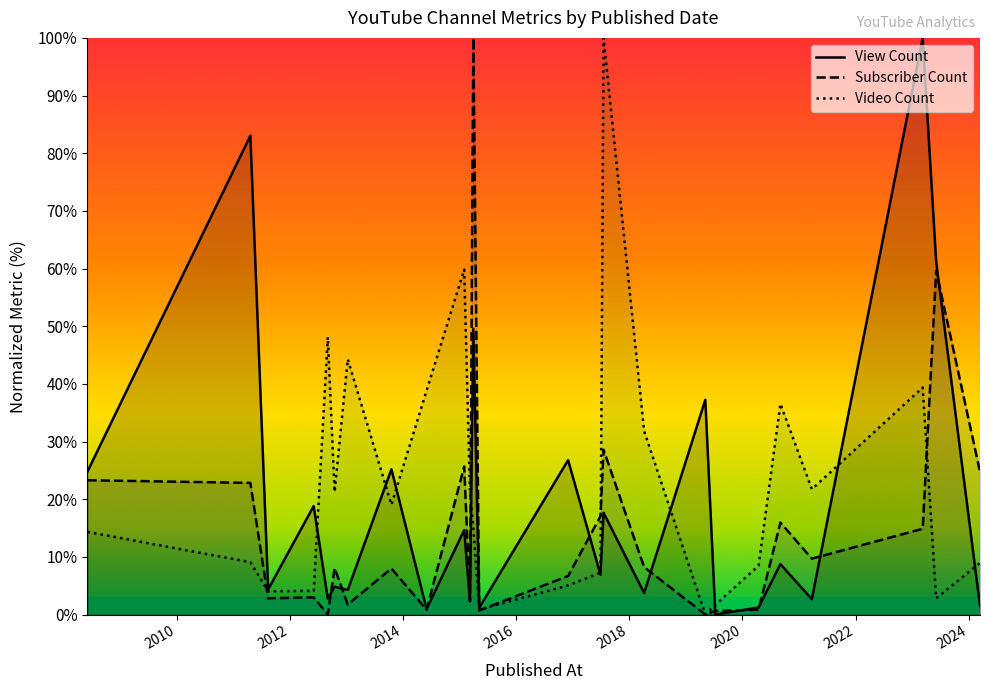

Which series ends up on top after the final intersection of View Count and Video Count?

Video Count